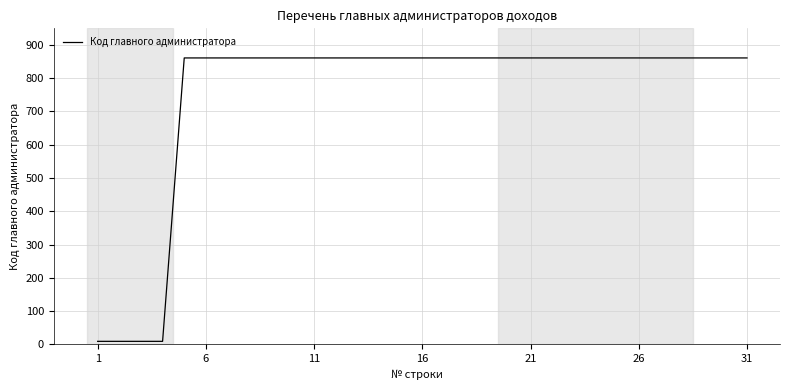

What is the difference between the maximum and minimum values?

852